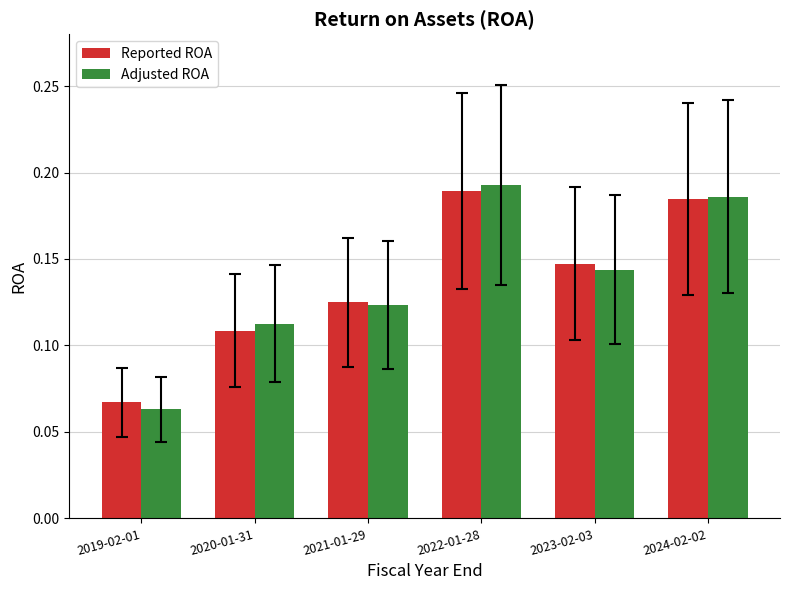

Rank the series by their maximum value, from lowest to highest.

Reported ROA, Adjusted ROA